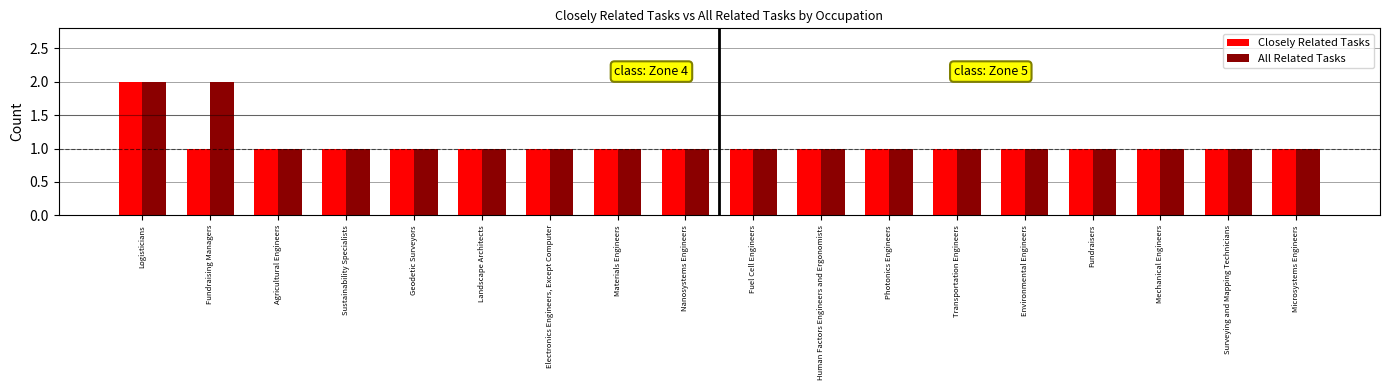

What is the sum of the All Related Tasks values at Fuel Cell Engineers and Logisticians?

3